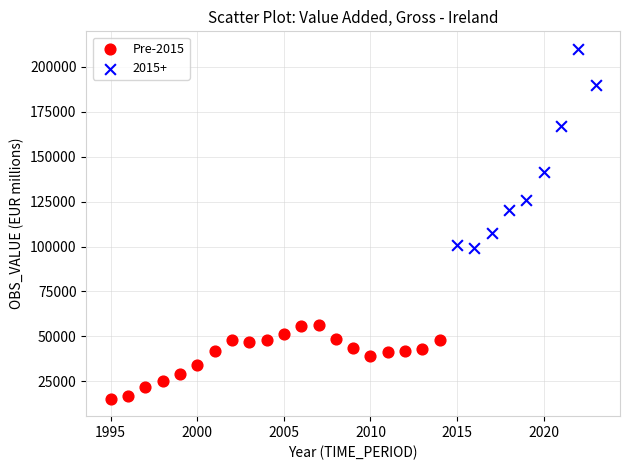

Which series reaches the minimum Y coordinate?

Pre-2015